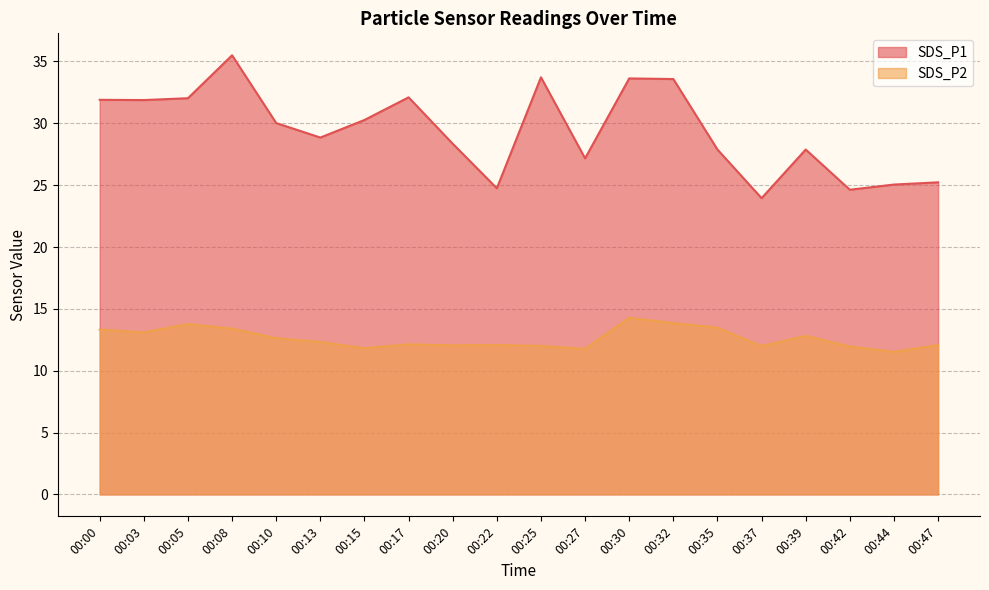

True or false: SDS_P2 and SDS_P1 cross at least once.

False